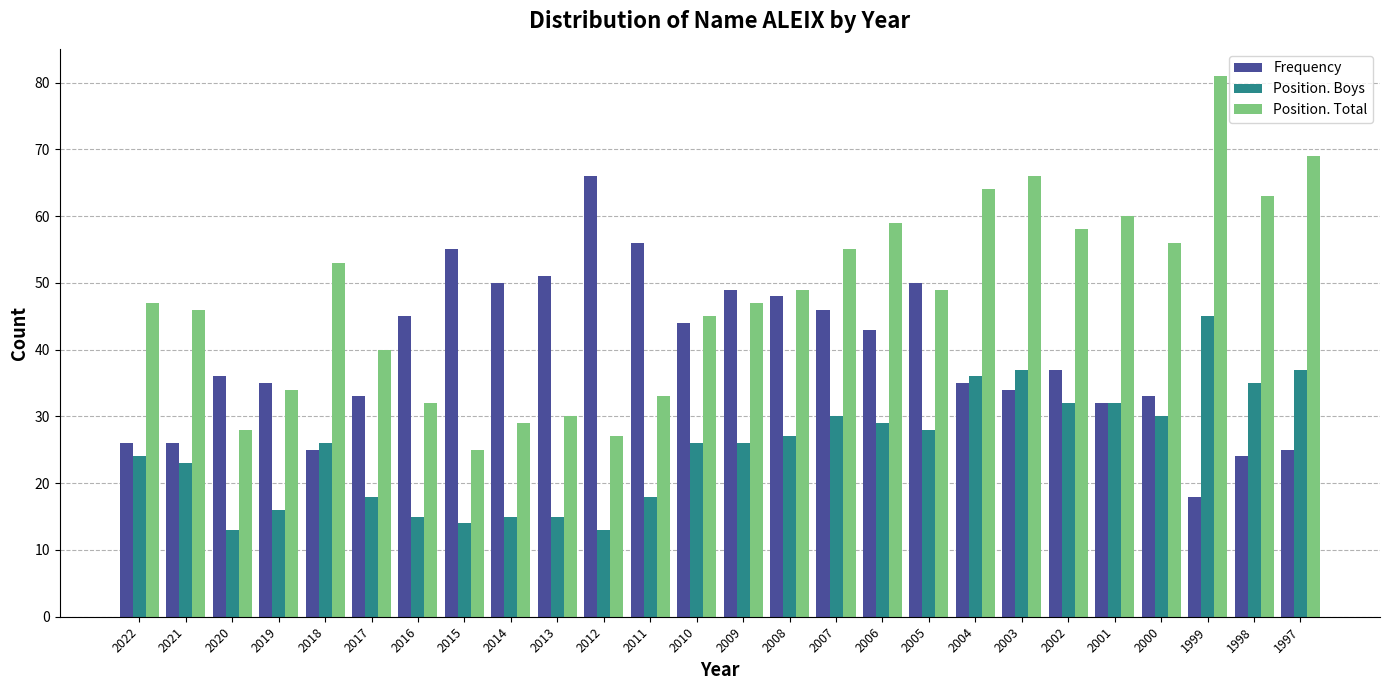

Which series has the widest spread of values?

Position. Total